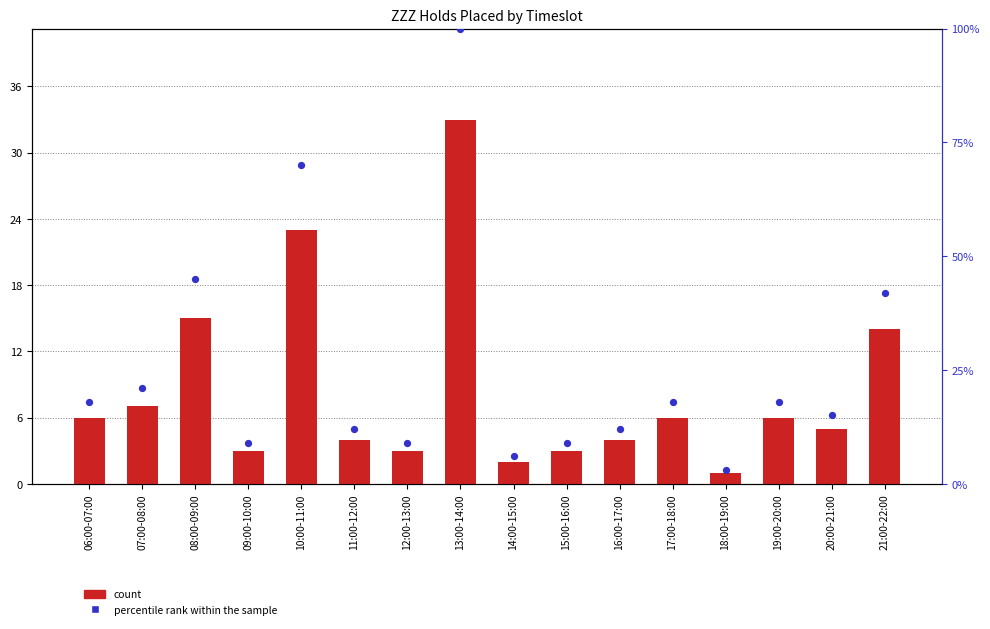

Which series has the largest total across all categories?

percentile rank within the sample